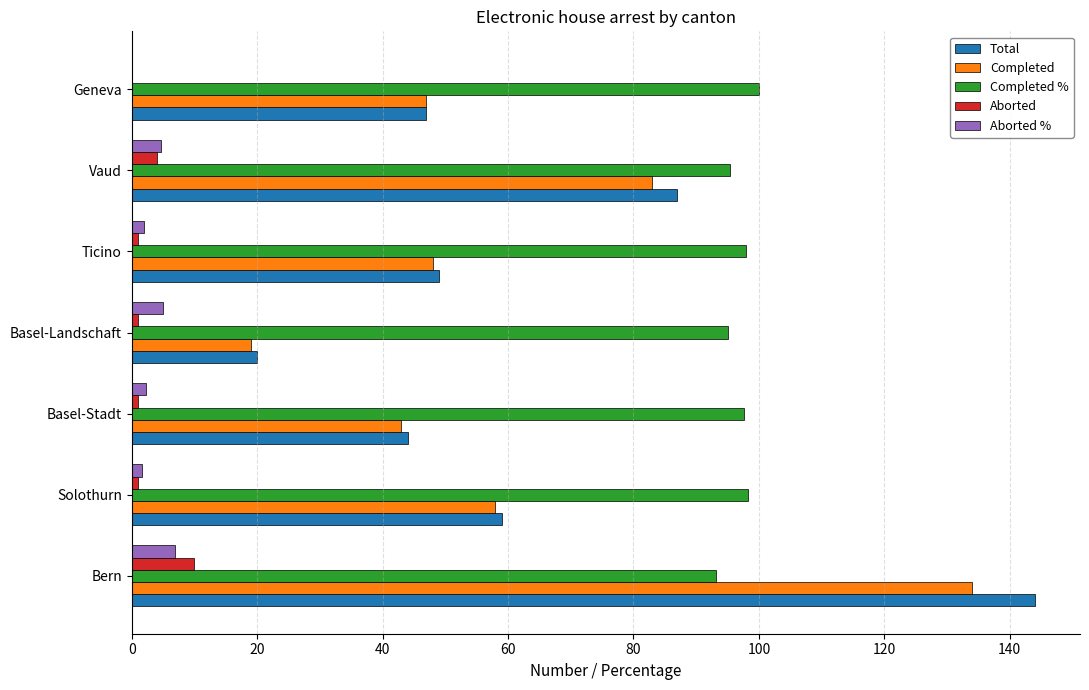

What is the sum of all Completed values?

432.0